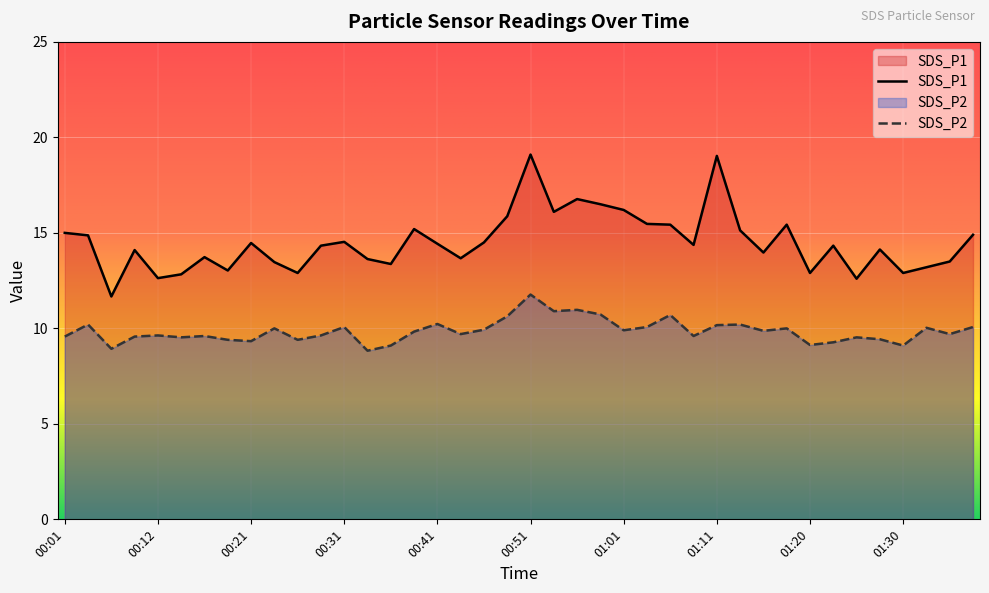

What is the total value across all series at 00:41?

24.7